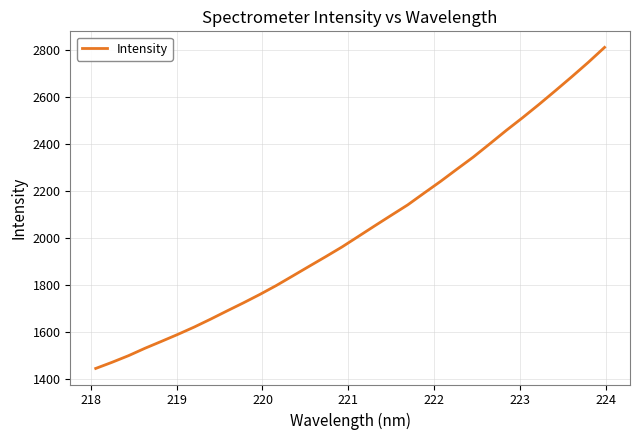

What is the maximum value shown in the chart?

2810.2